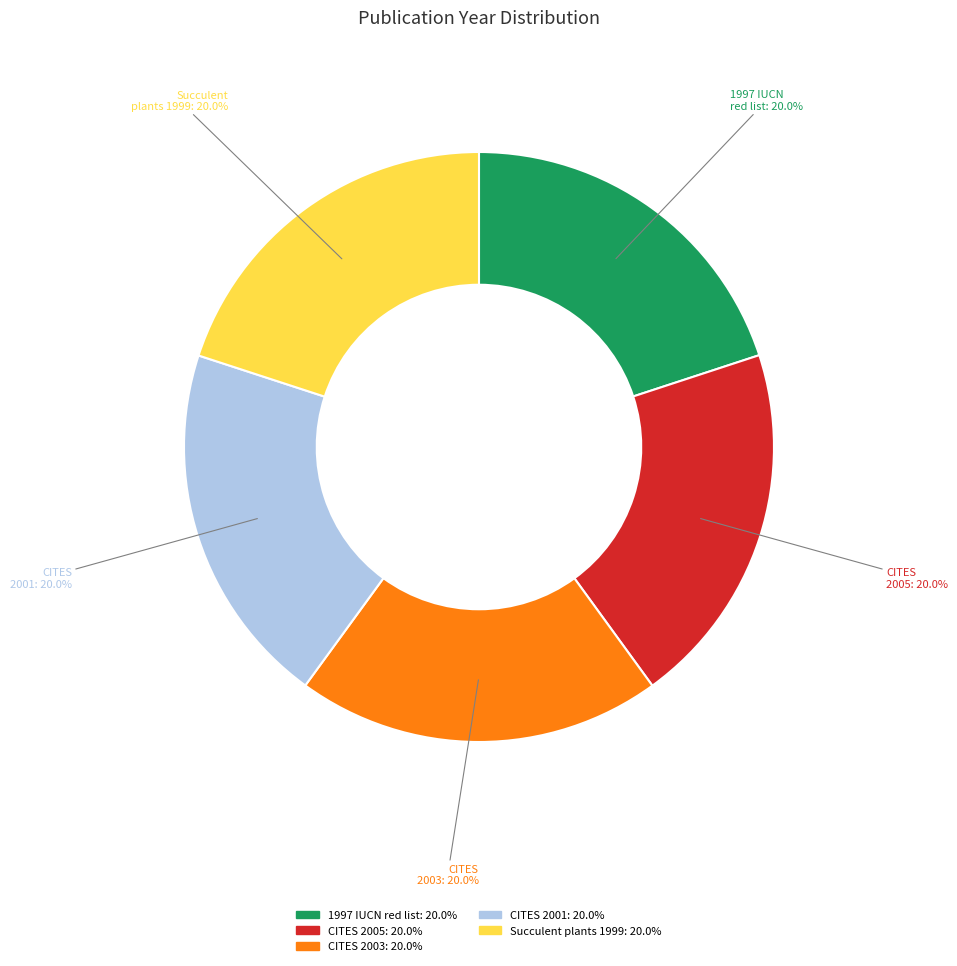

Is there a majority slice in this chart?

No